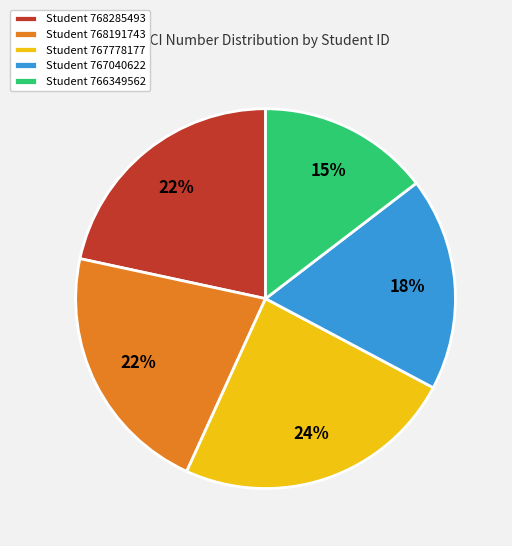

What is the largest slice in the pie chart?

Student 767778177